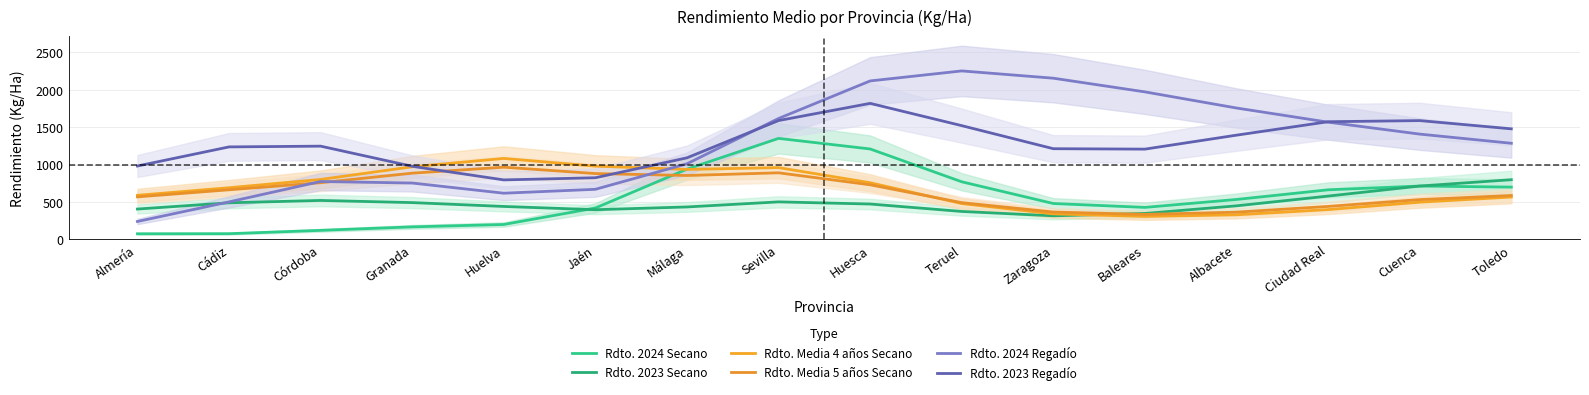

Is it true that Rdto. Media 4 años Secano equals 970.3 at Granada?

True